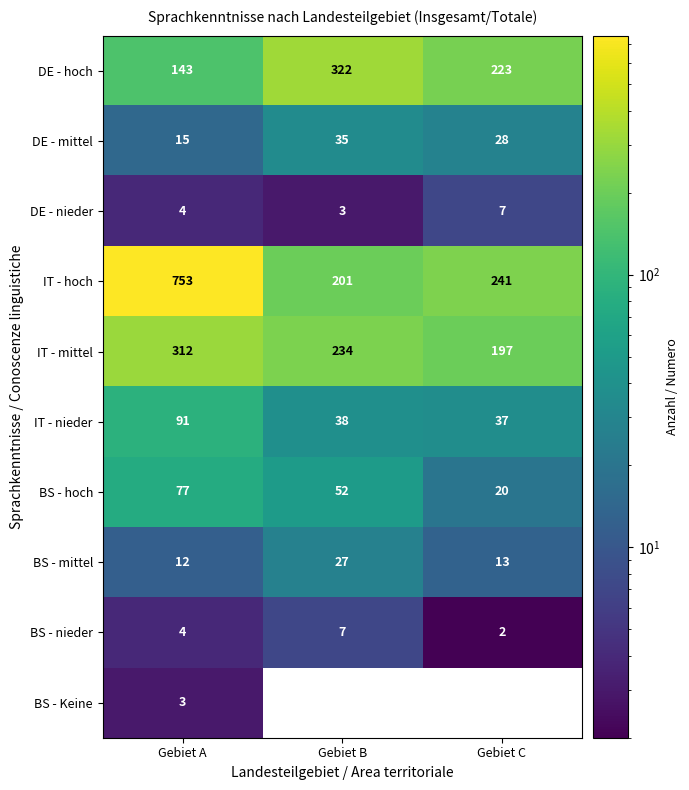

How many data points in BS - nieder are less than 4?

1